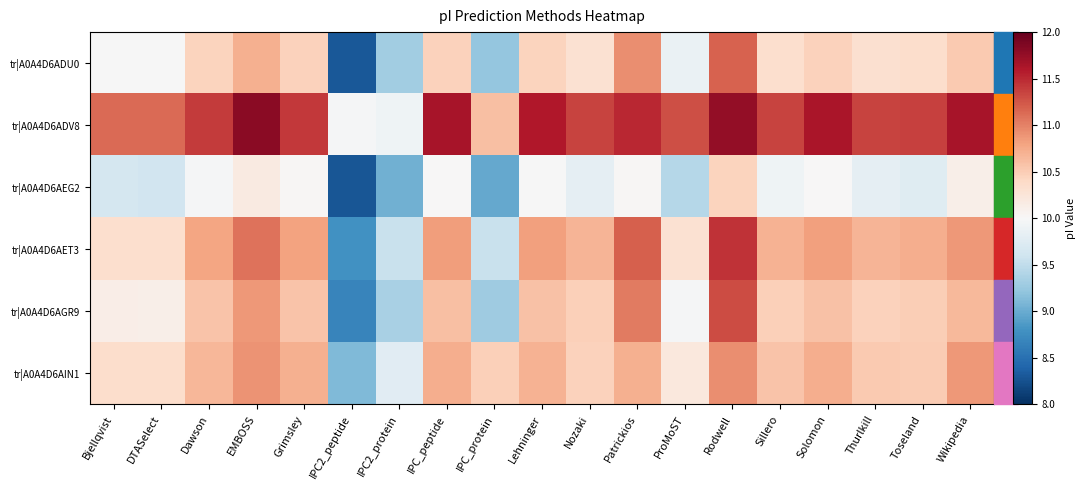

Reading left to right, extract all data points from this chart.

tr|A0A4D6ADU0: Bjellqvist=10.0	DTASelect=10.0	Dawson=10.4	EMBOSS=10.7	Grimsley=10.5	IPC2_peptide=8.3	IPC2_protein=9.3	IPC_peptide=10.5	IPC_protein=9.2	Lehninger=10.5	Nozaki=10.3	Patrickios=10.9	ProMoST=9.9	Rodwell=11.2	Sillero=10.3	Solomon=10.5	Thurlkill=10.3	Toseland=10.3	Wikipedia=10.5
tr|A0A4D6ADV8: Bjellqvist=11.1	DTASelect=11.1	Dawson=11.4	EMBOSS=11.8	Grimsley=11.4	IPC2_peptide=10.0	IPC2_protein=9.9	IPC_peptide=11.7	IPC_protein=10.6	Lehninger=11.6	Nozaki=11.3	Patrickios=11.5	ProMoST=11.3	Rodwell=11.8	Sillero=11.3	Solomon=11.6	Thurlkill=11.3	Toseland=11.4	Wikipedia=11.7
tr|A0A4D6AEG2: Bjellqvist=9.6	DTASelect=9.6	Dawson=10.0	EMBOSS=10.2	Grimsley=10.0	IPC2_peptide=8.3	IPC2_protein=9.0	IPC_peptide=10.0	IPC_protein=9.0	Lehninger=10.0	Nozaki=9.8	Patrickios=10.0	ProMoST=9.4	Rodwell=10.4	Sillero=9.9	Solomon=10.0	Thurlkill=9.8	Toseland=9.8	Wikipedia=10.1
tr|A0A4D6AET3: Bjellqvist=10.3	DTASelect=10.3	Dawson=10.8	EMBOSS=11.1	Grimsley=10.8	IPC2_peptide=8.8	IPC2_protein=9.6	IPC_peptide=10.8	IPC_protein=9.6	Lehninger=10.8	Nozaki=10.7	Patrickios=11.2	ProMoST=10.3	Rodwell=11.4	Sillero=10.7	Solomon=10.8	Thurlkill=10.7	Toseland=10.7	Wikipedia=10.9
tr|A0A4D6AGR9: Bjellqvist=10.1	DTASelect=10.1	Dawson=10.6	EMBOSS=10.9	Grimsley=10.6	IPC2_peptide=8.7	IPC2_protein=9.4	IPC_peptide=10.6	IPC_protein=9.3	Lehninger=10.6	Nozaki=10.5	Patrickios=11.0	ProMoST=10.0	Rodwell=11.3	Sillero=10.5	Solomon=10.6	Thurlkill=10.5	Toseland=10.5	Wikipedia=10.6
tr|A0A4D6AIN1: Bjellqvist=10.3	DTASelect=10.3	Dawson=10.7	EMBOSS=10.9	Grimsley=10.7	IPC2_peptide=9.1	IPC2_protein=9.8	IPC_peptide=10.7	IPC_protein=10.5	Lehninger=10.7	Nozaki=10.5	Patrickios=10.7	ProMoST=10.2	Rodwell=10.9	Sillero=10.6	Solomon=10.7	Thurlkill=10.5	Toseland=10.5	Wikipedia=10.9